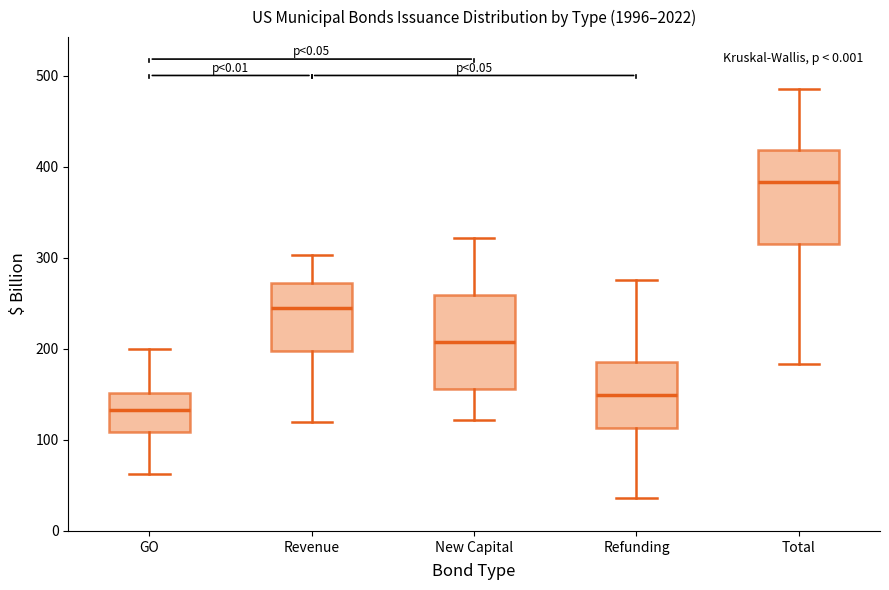

Reading left to right, read every box against the y-axis: the position of its median line, the range the box covers, and the ends of its whiskers. The values are not printed on the chart, so give them approximately, as read against the axis.

GO: median 130, box 110 to 150, whiskers 60 to 200
Revenue: median 250, box 200 to 270, whiskers 120 to 300
New Capital: median 210, box 160 to 260, whiskers 120 to 320
Refunding: median 150, box 110 to 190, whiskers 40 to 280
Total: median 380, box 320 to 420, whiskers 180 to 490